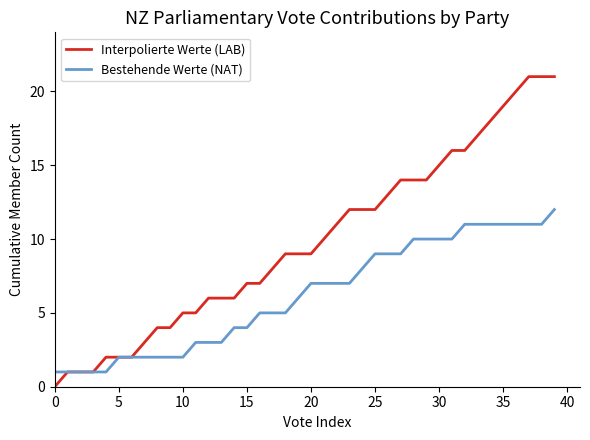

Which series has the largest total across all categories?

Interpolierte Werte (LAB)